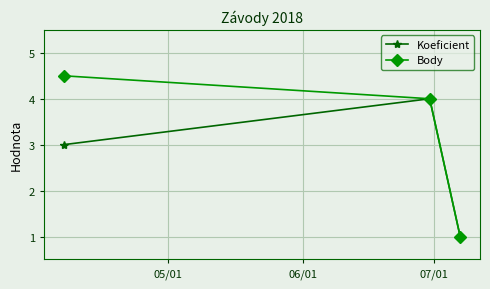

What is the lowest value of the Body series?

1.0